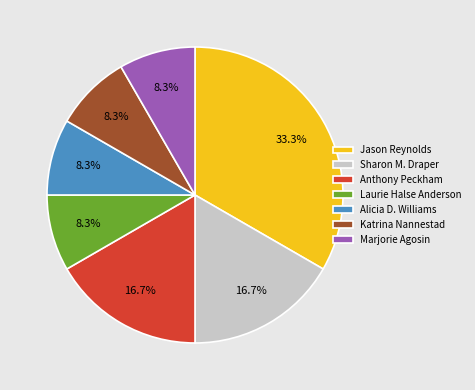

Does any single category account for the majority?

No